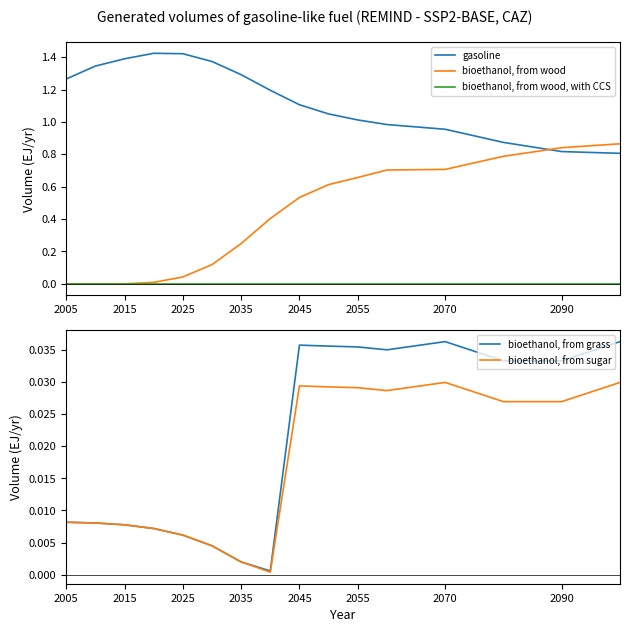

True or false: bioethanol, from sugar and gasoline intersect in this chart.

False